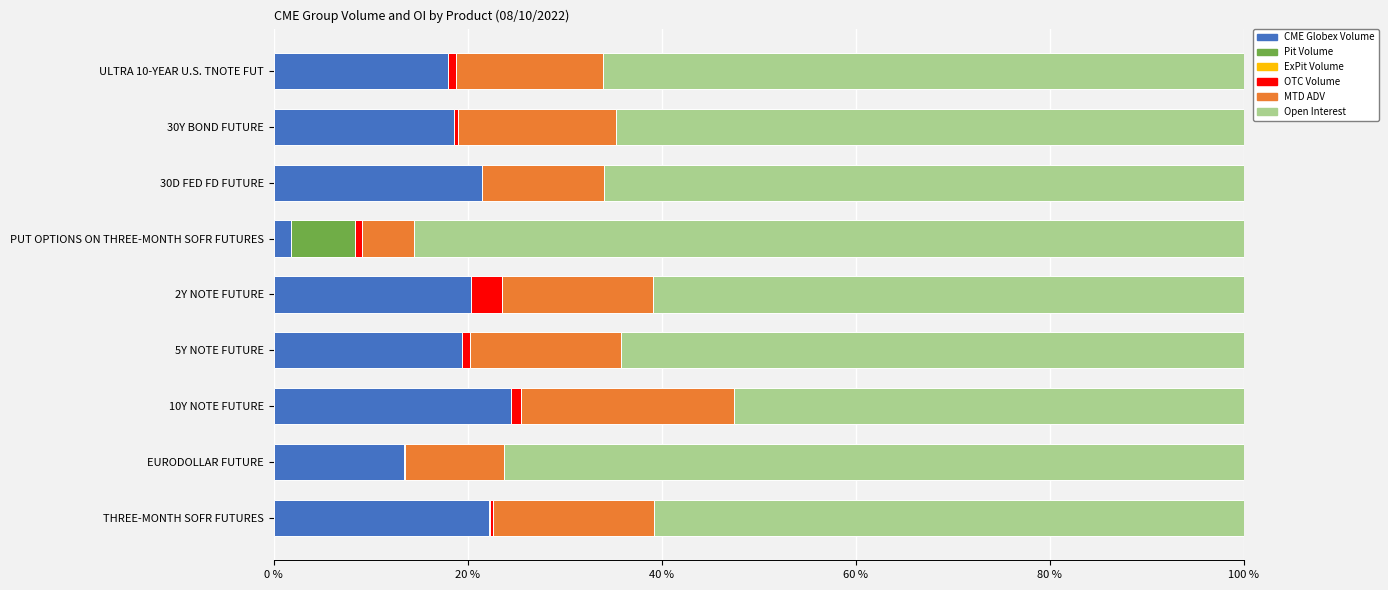

What is the maximum value for CME Globex Volume?

24.5